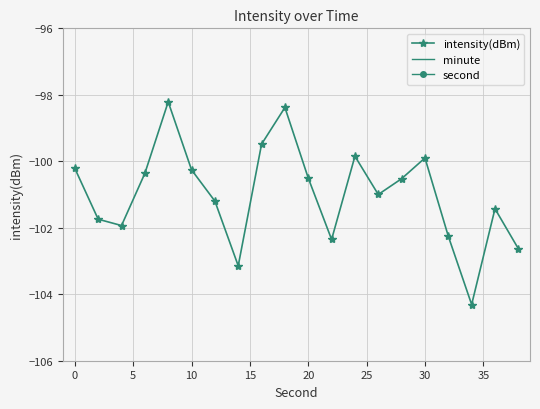

True or false: intensity(dBm) has more than 2 points higher than both neighbors.

True